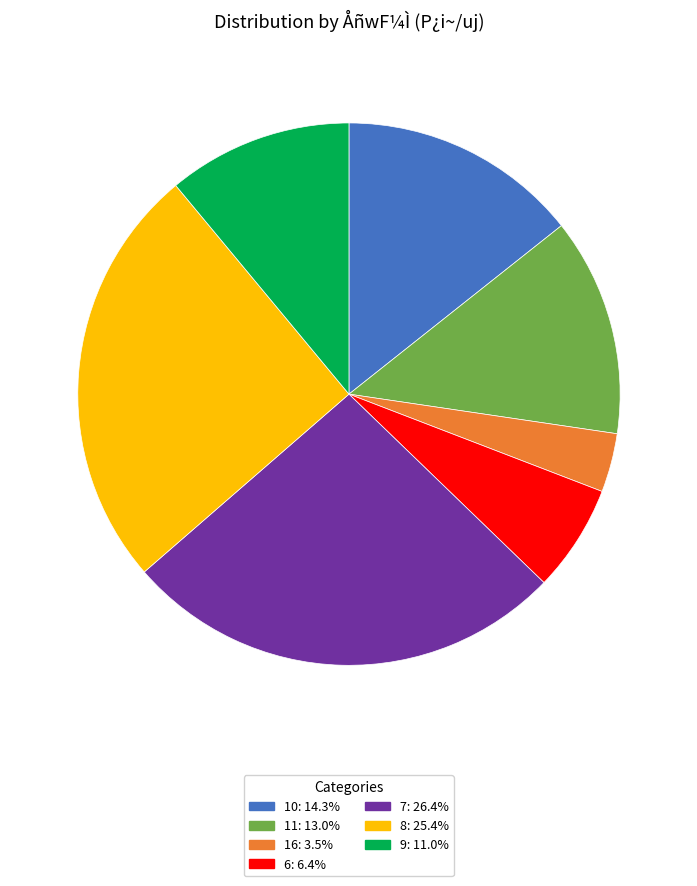

Do 7: 26.4% and 11: 13.0% together represent more than half of the pie?

No